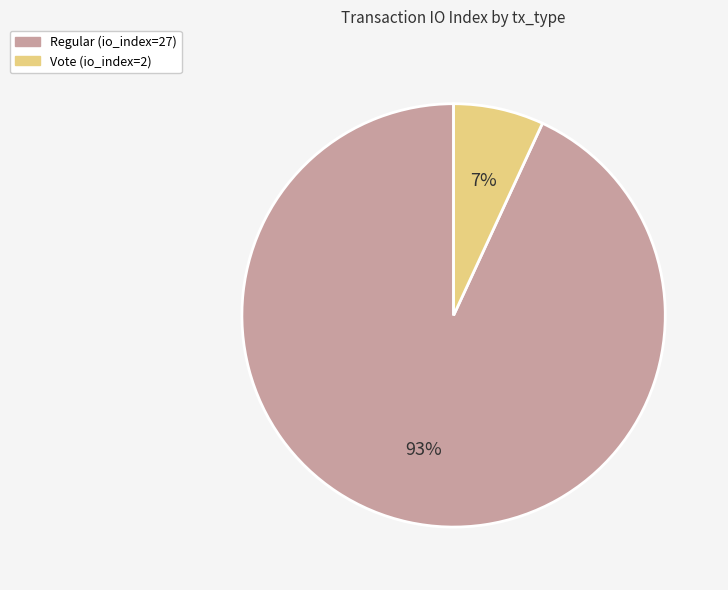

Is the sum of Regular and Vote greater than half?

Yes